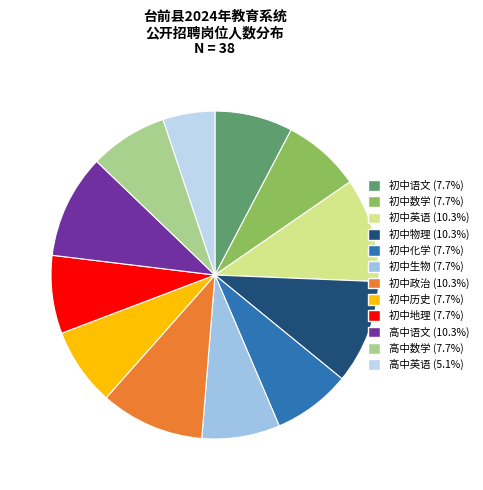

Is 高中语文 the majority of the pie?

No